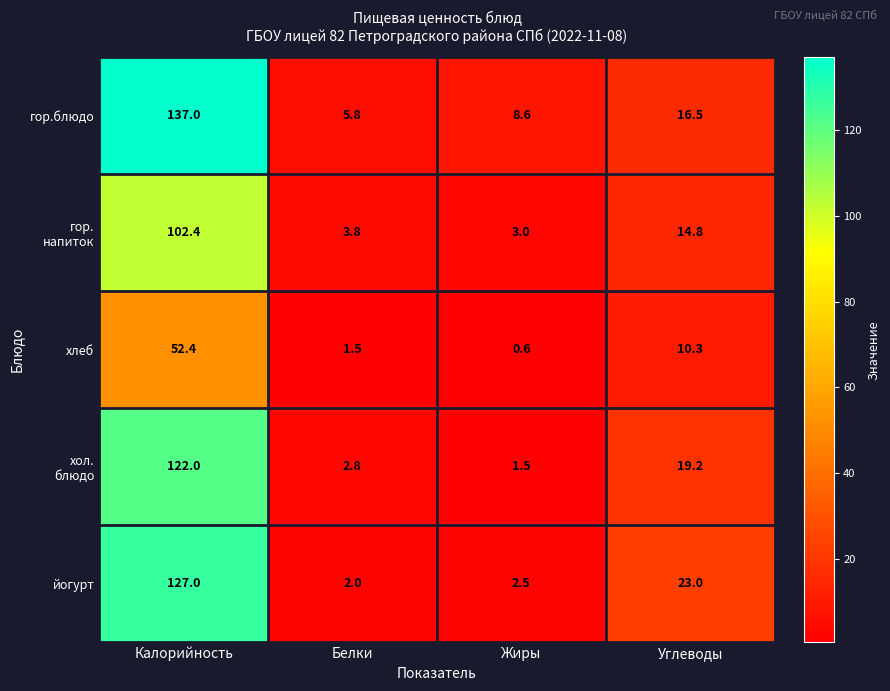

What is the sum of the йогурт values at Жиры and Калорийность?

129.5